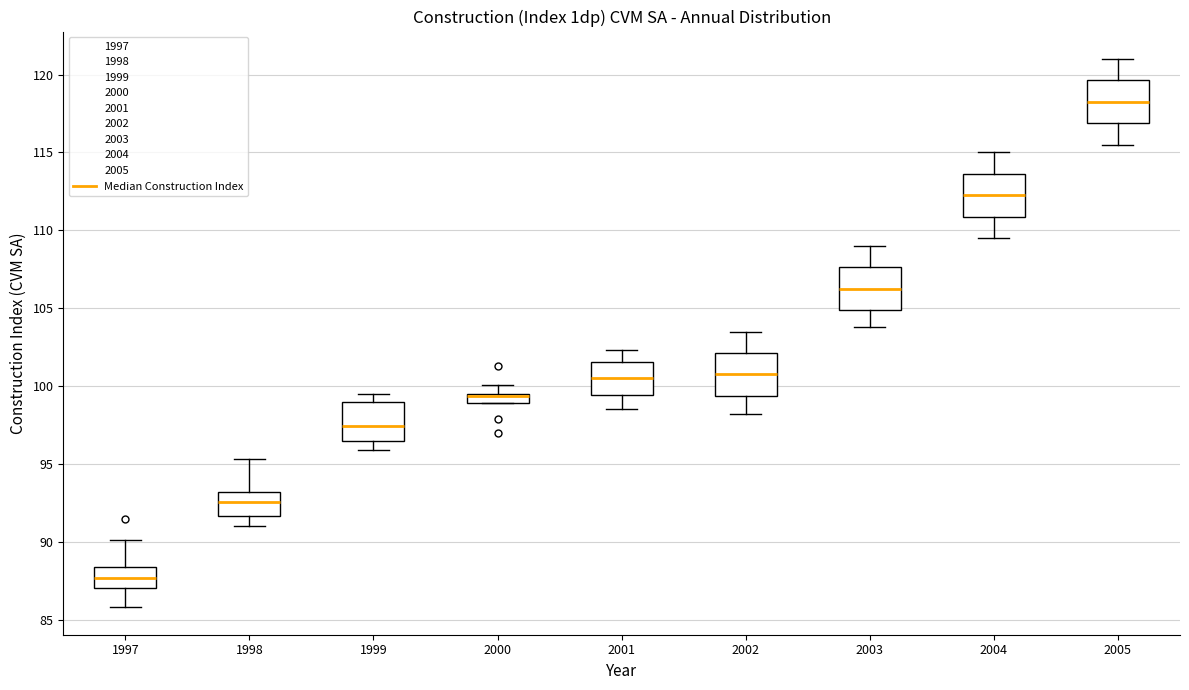

Where is the upper edge of the box at x = 1999 on the y-axis? The values are not printed on the chart, so give them approximately, as read against the axis.

99.0